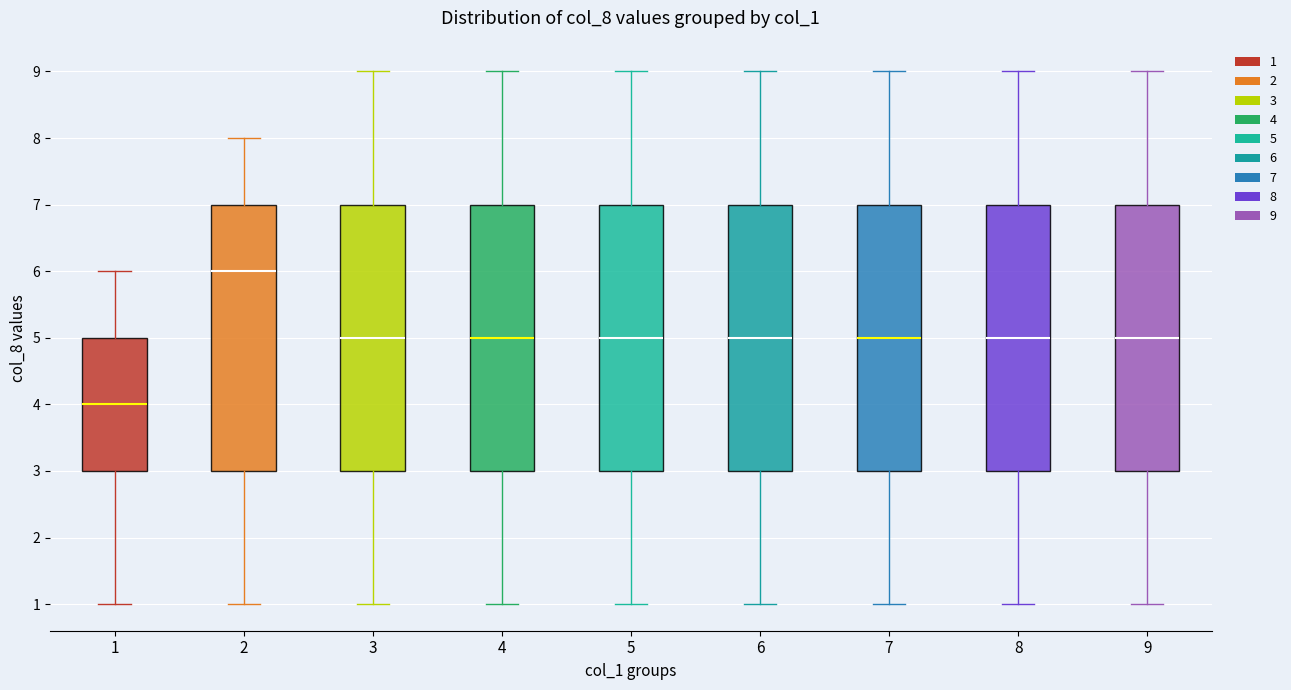

Reading left to right, read every box against the y-axis: the position of its median line, the range the box covers, and the ends of its whiskers. The values are not printed on the chart, so give them approximately, as read against the axis.

1: median 4, box 3 to 5, whiskers 1 to 6
2: median 6, box 3 to 7, whiskers 1 to 8
3: median 5, box 3 to 7, whiskers 1 to 9
4: median 5, box 3 to 7, whiskers 1 to 9
5: median 5, box 3 to 7, whiskers 1 to 9
6: median 5, box 3 to 7, whiskers 1 to 9
7: median 5, box 3 to 7, whiskers 1 to 9
8: median 5, box 3 to 7, whiskers 1 to 9
9: median 5, box 3 to 7, whiskers 1 to 9